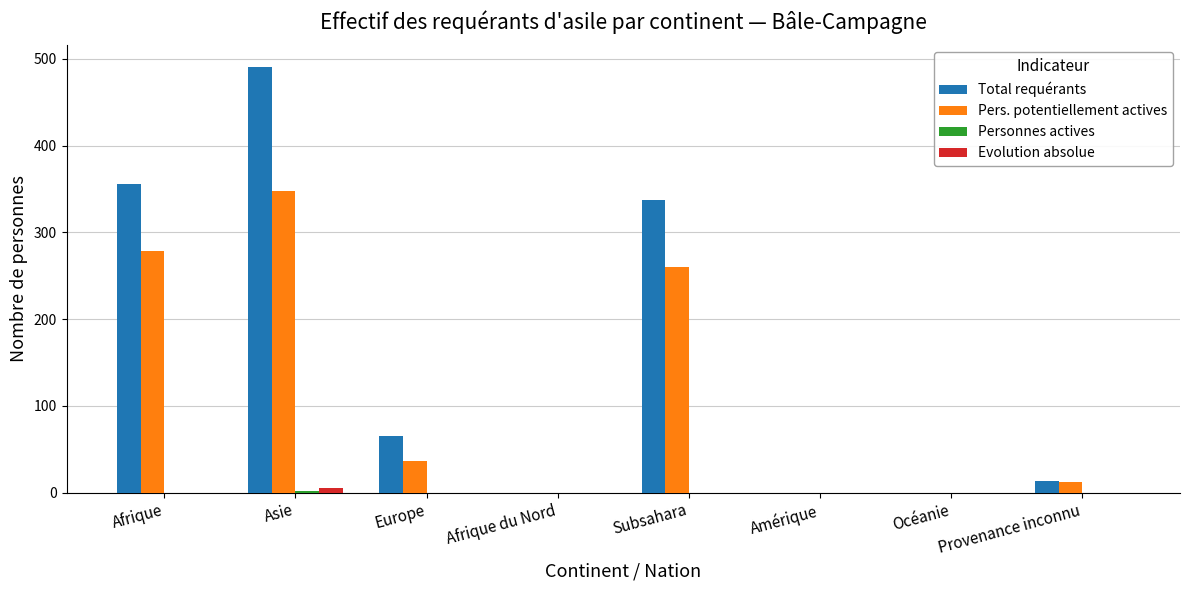

At which category is the sum across all series the highest?

Asie